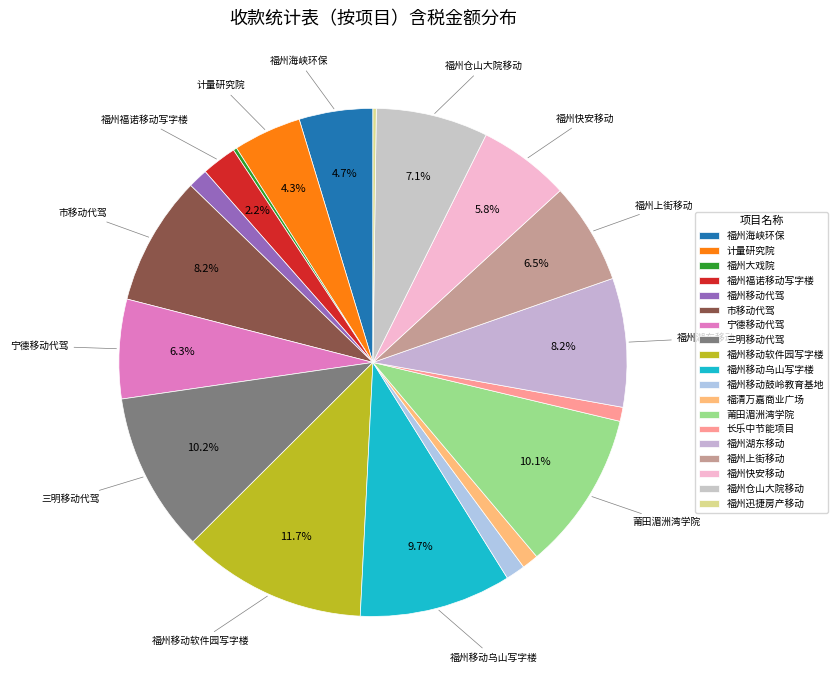

What is the smallest slice in the pie chart?

福州迅捷房产移动